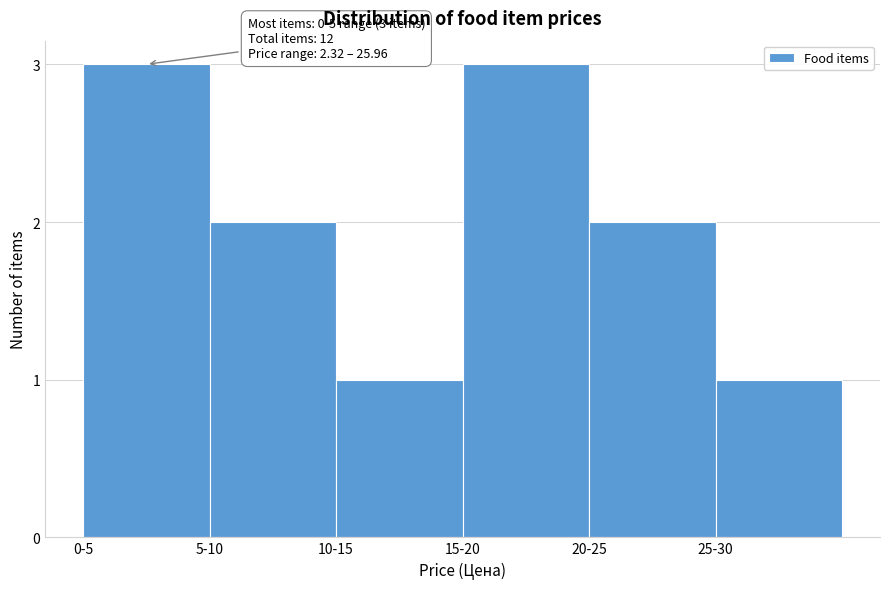

Reading left to right, extract all data points from this chart.

0-5=3	5-10=2	10-15=1	15-20=3	20-25=2	25-30=1